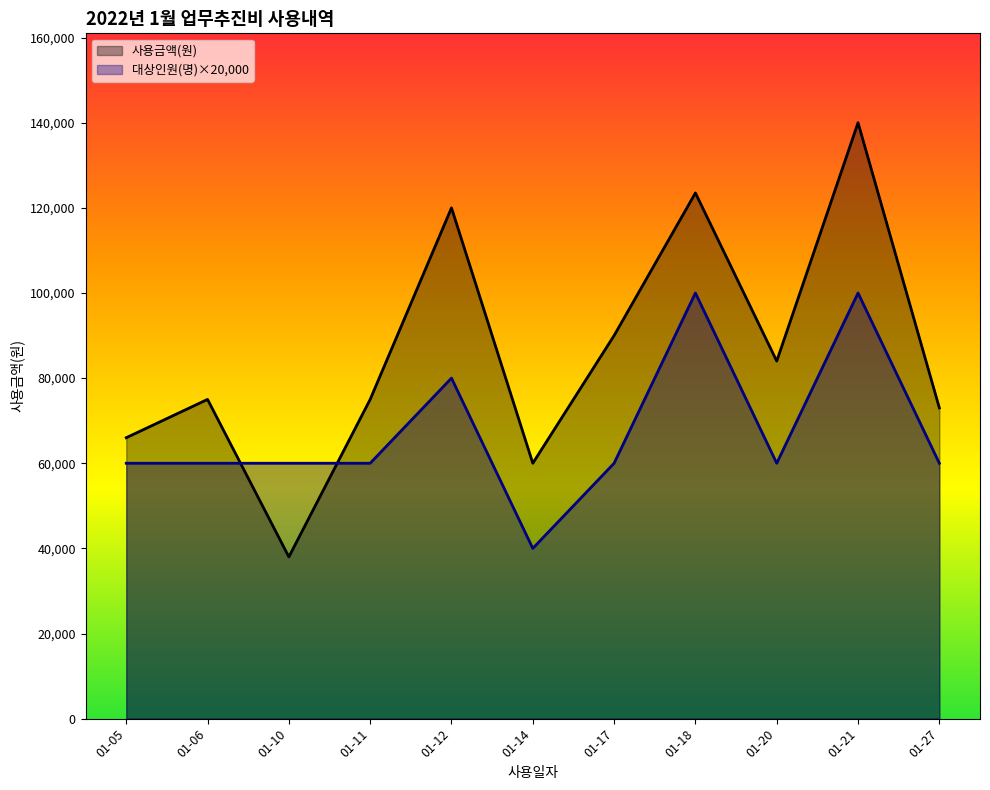

What is the total value across all series at 01-18?

223500